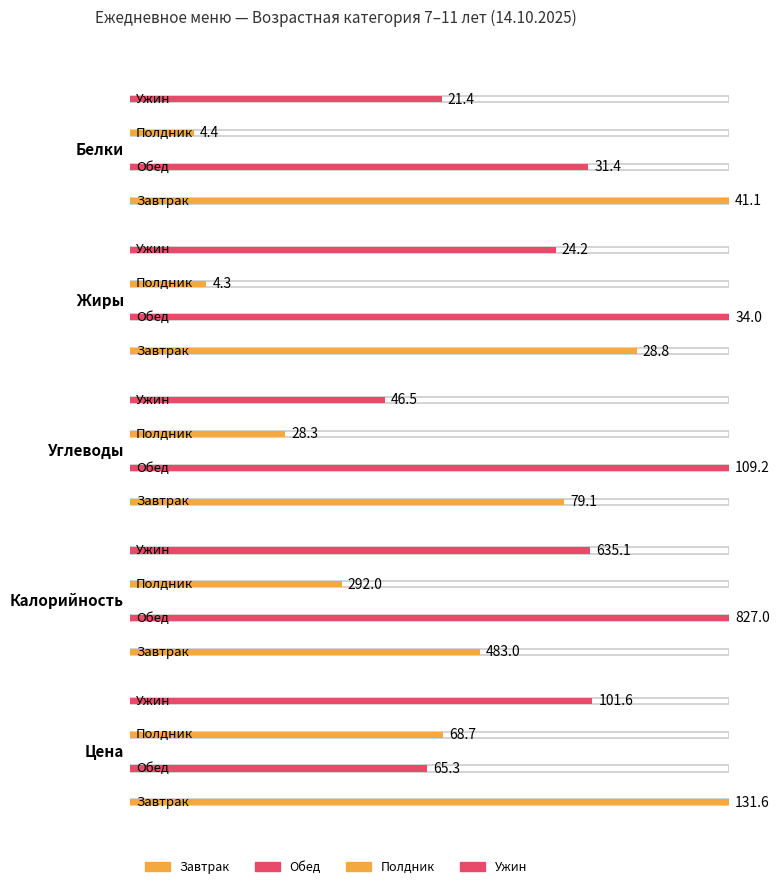

What is the lowest value of the Обед series?

31.4